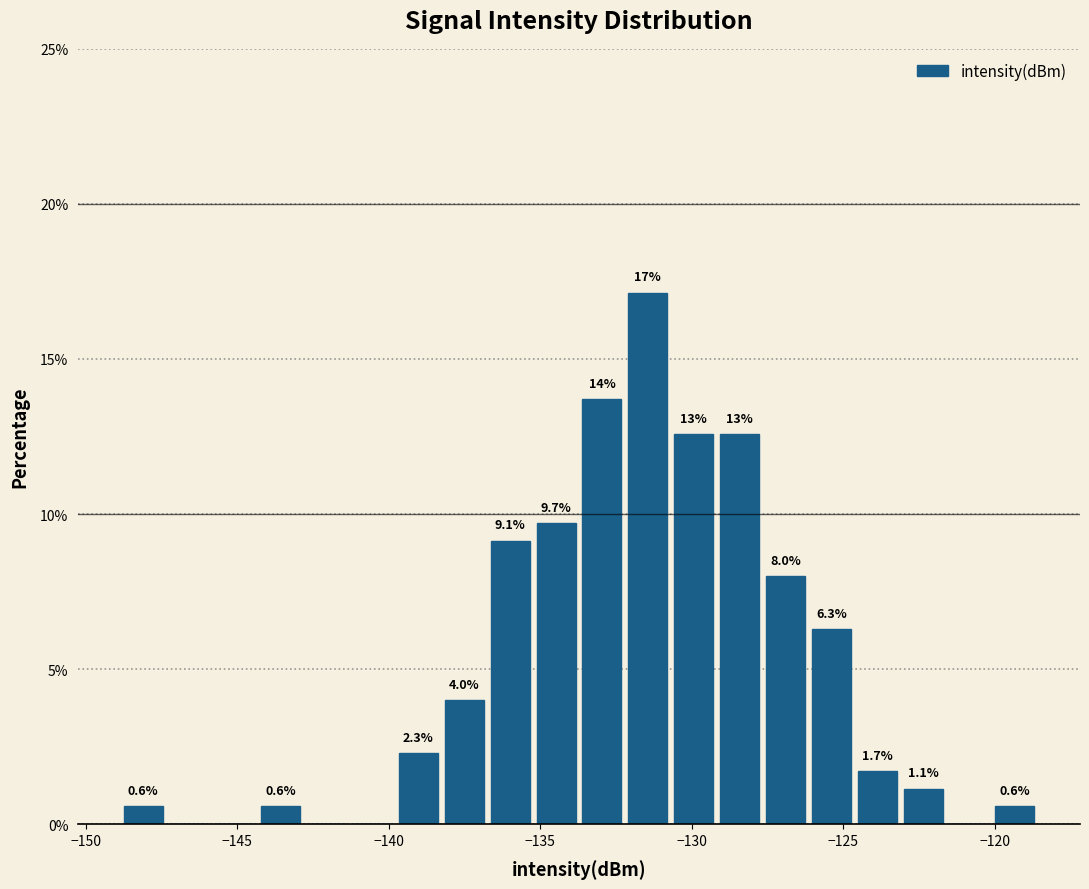

Around what value on the x-axis is the tallest bar? Give the approximate position of its centre, as read against the axis.

-131.5